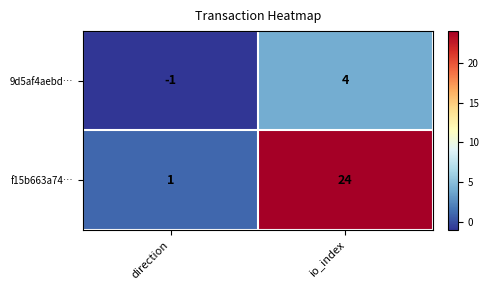

Reading left to right, extract all data points from this chart.

9d5af4aebd…: direction=-1	io_index=4
f15b663a74…: direction=1	io_index=24